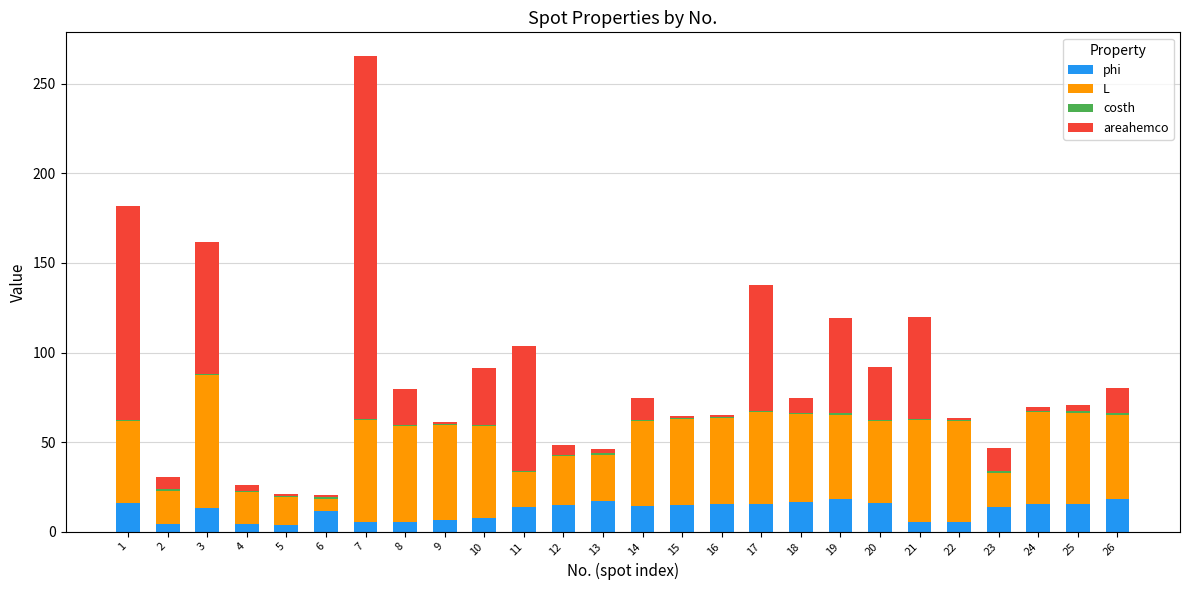

At which category is the sum across all series the highest?

7